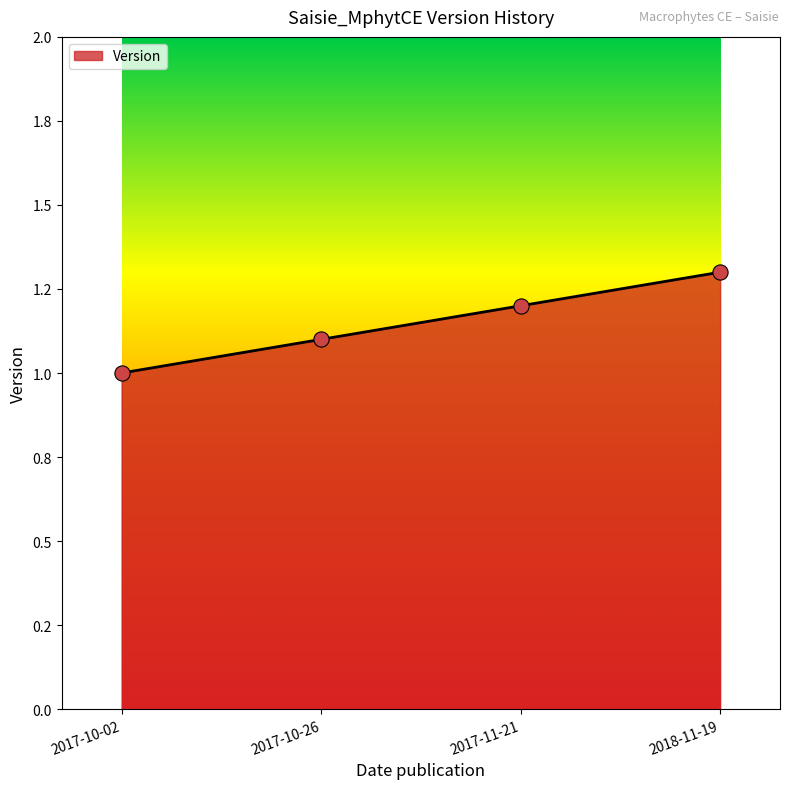

What is the change in value from 2017-10-02 to 2017-10-26?

+0.1